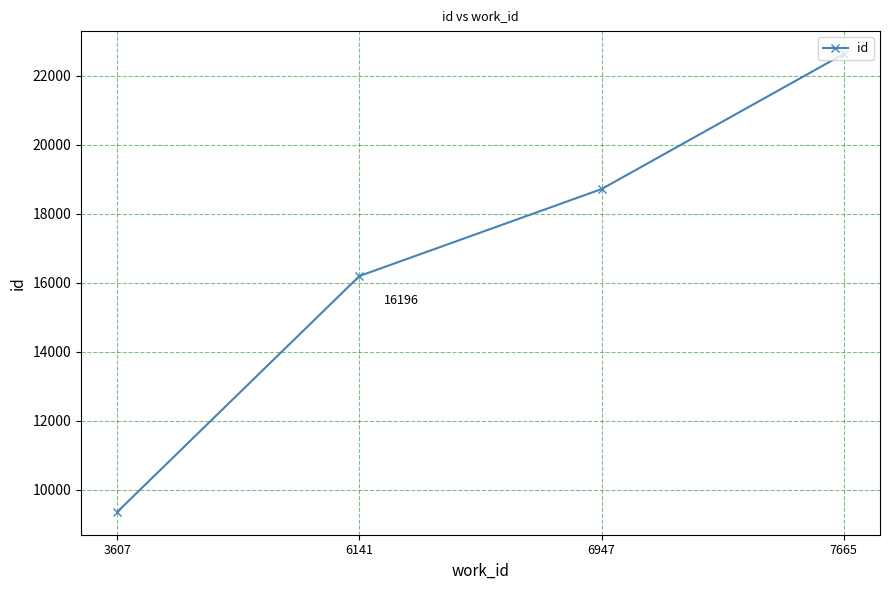

What is the ratio of the value at 3607 to the value at 6947?

0.5